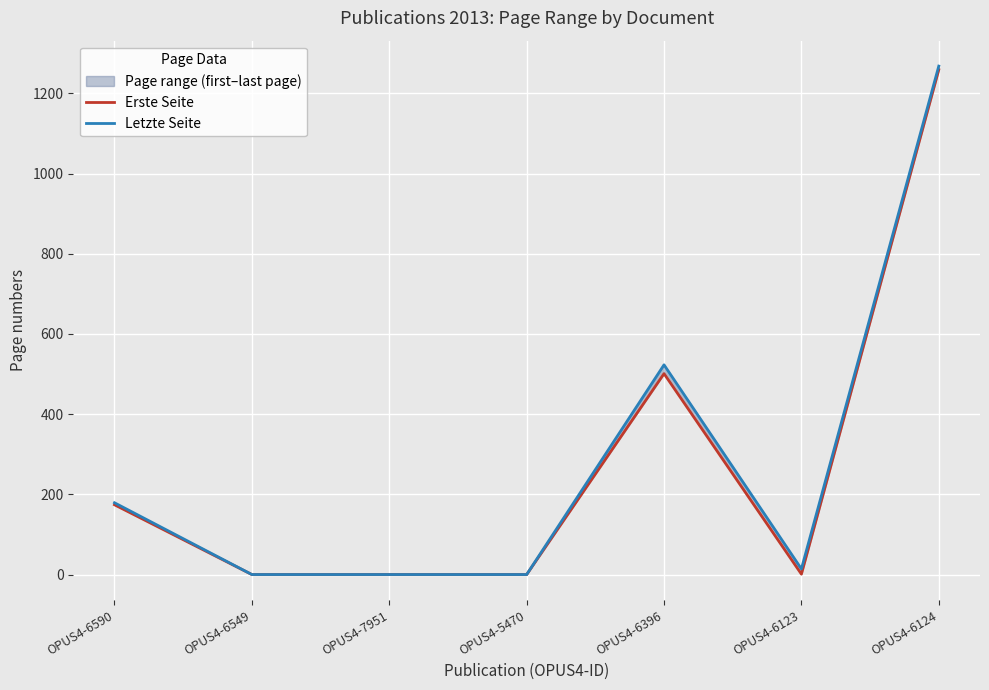

At which label does Letzte Seite first exceed 14?

OPUS4-6590